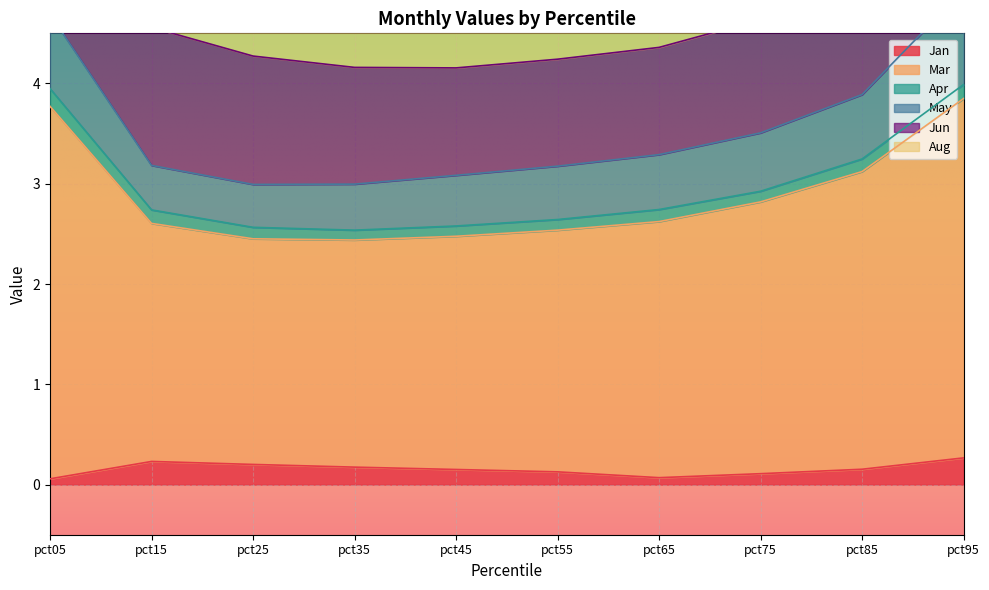

How many lines are shown in the chart?

6